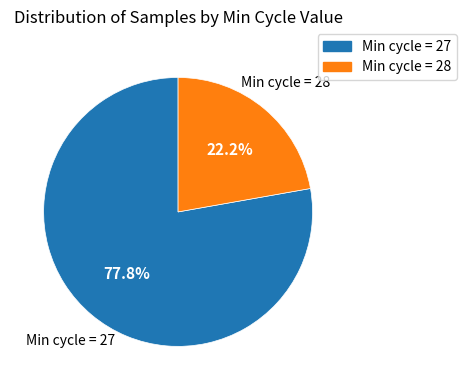

How many slices are in this pie chart?

2